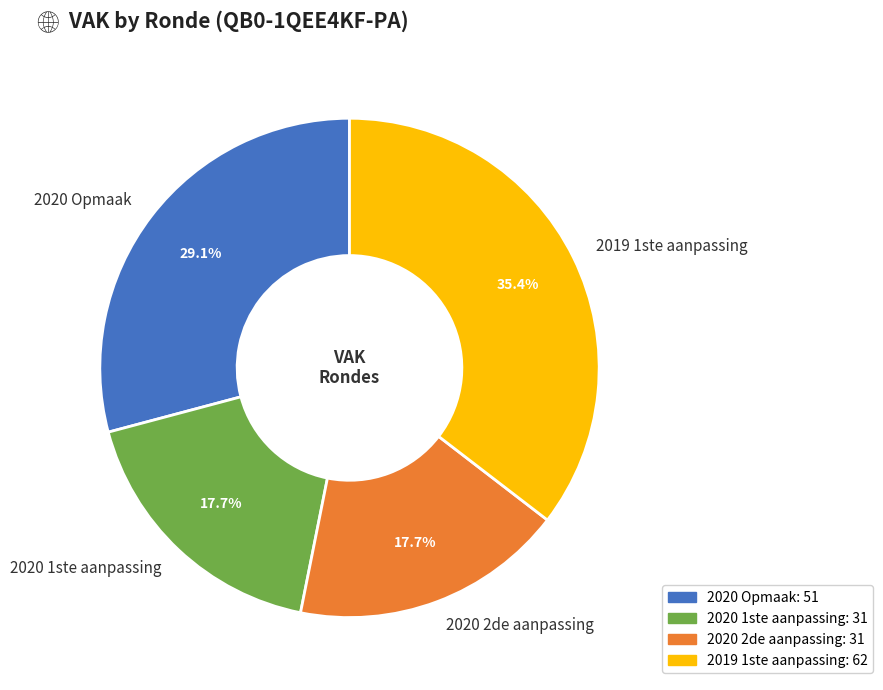

To the nearest percent, what portion does 2020 Opmaak represent?

29%